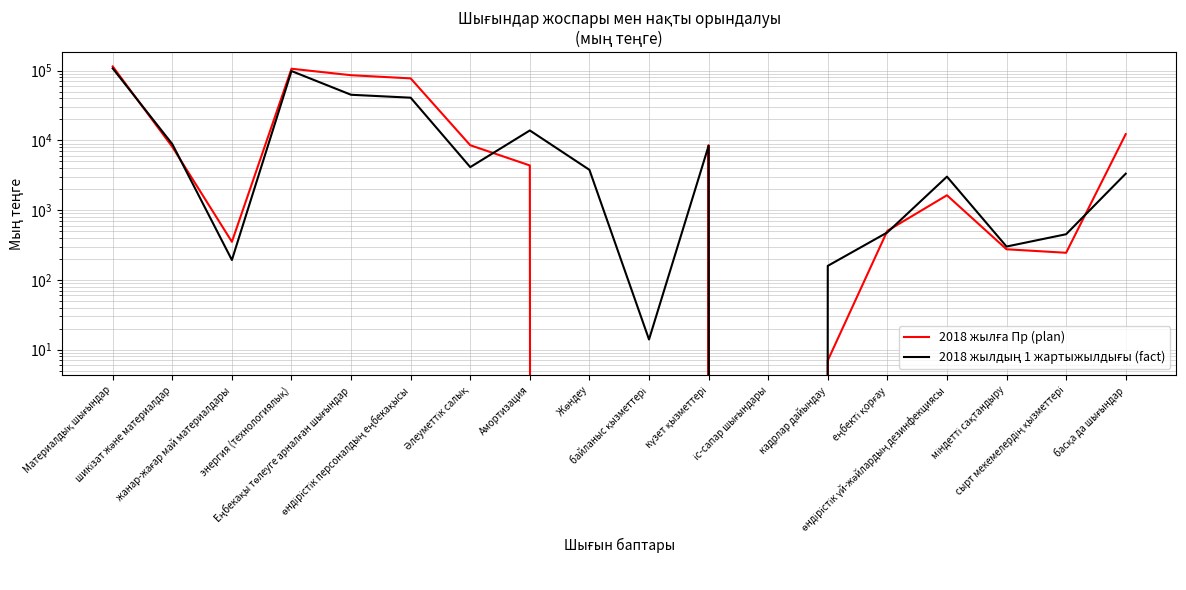

What is the sum of all 2018 жылдың 1 жартыжылдығы (fact) values?

339957